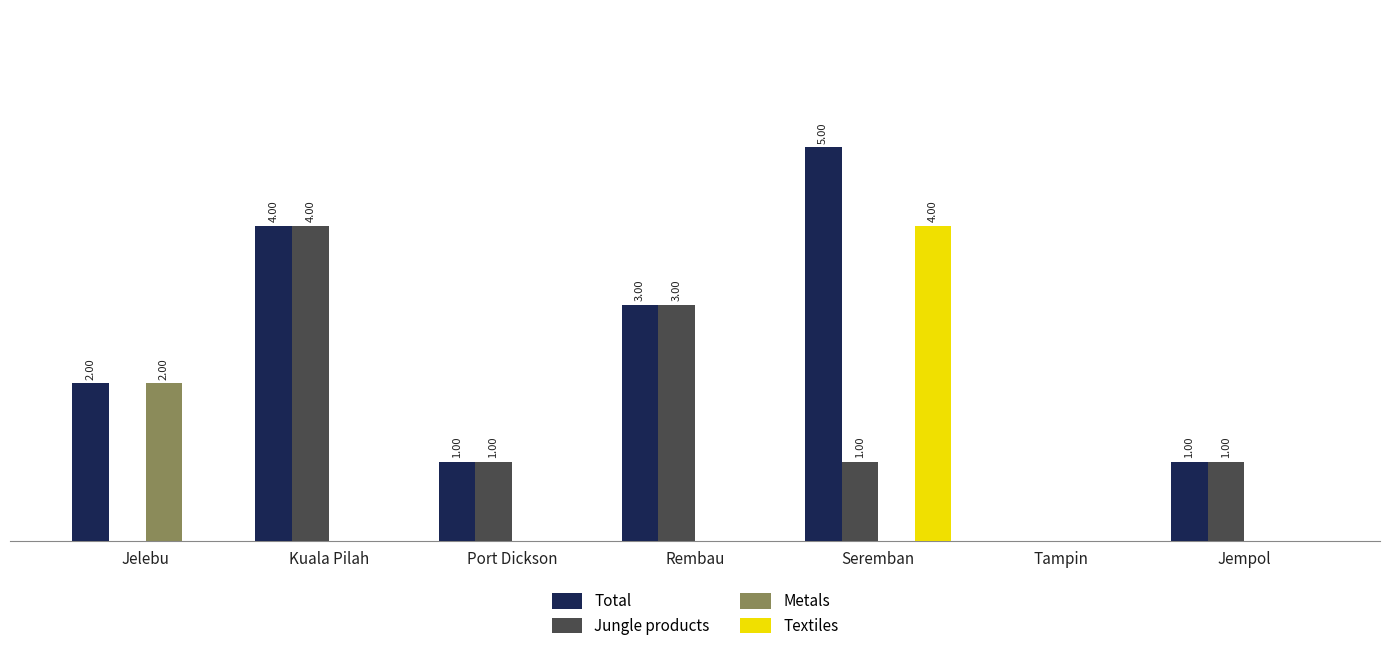

What are all the series names shown in the legend?

Total, Jungle products, Metals, Textiles